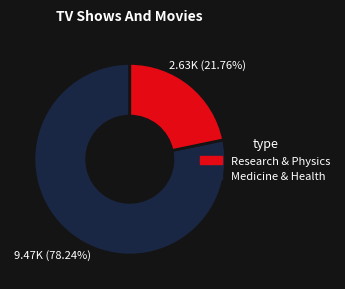

How many slices are in this pie chart?

2